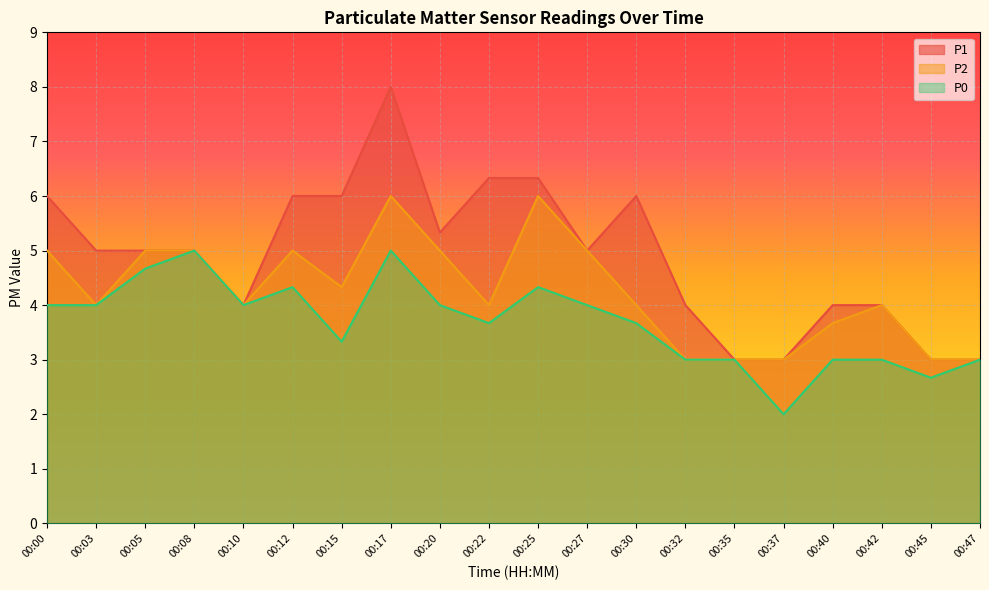

What is the value of the P0 point at the 10th from the left?

3.7